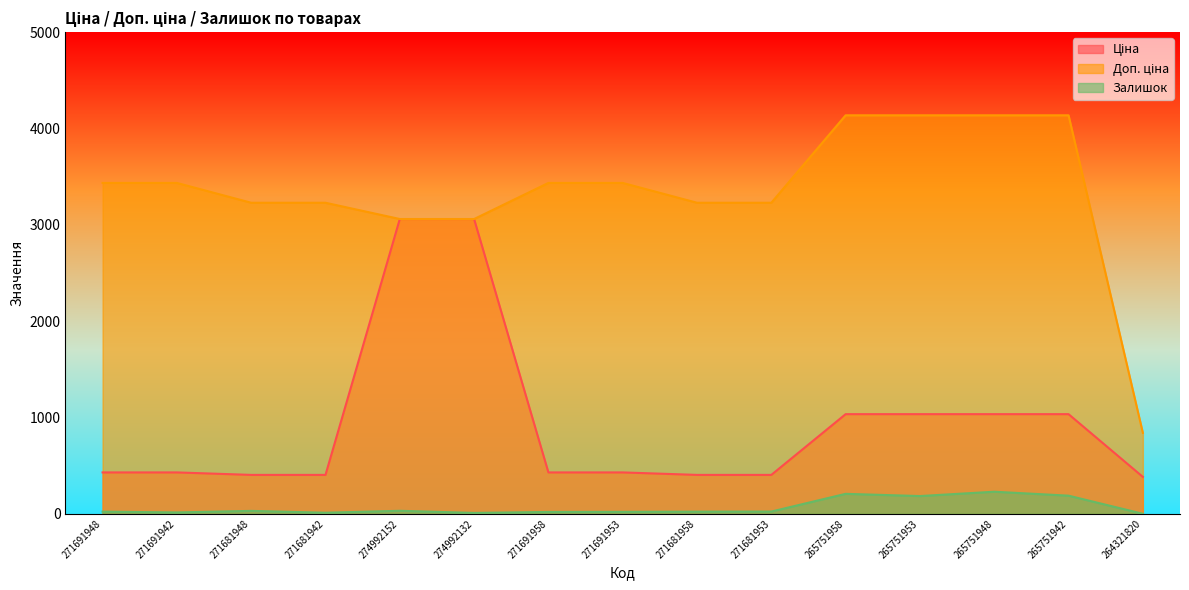

Between 274992152 and 271681958, which series saw the biggest shift?

Ціна